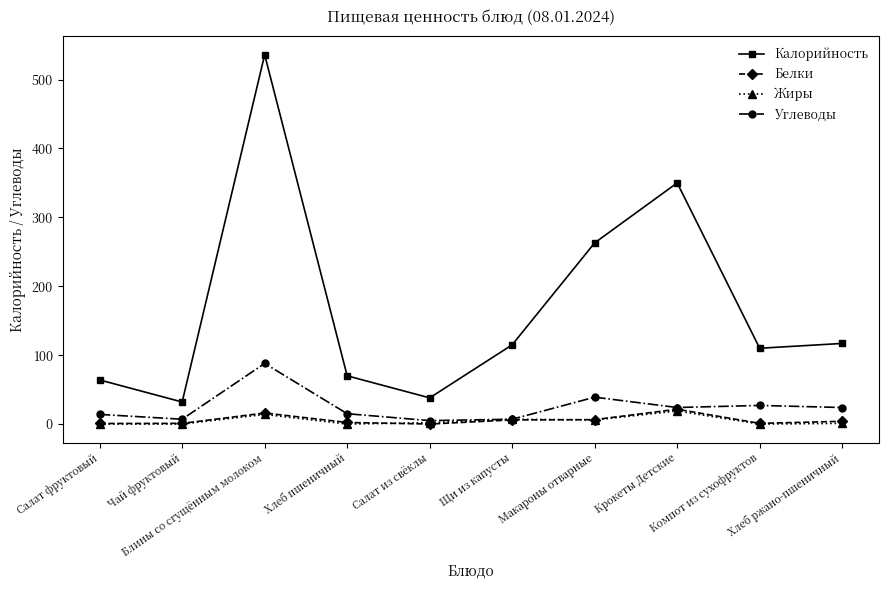

Does the chart display data point markers on the line(s)?

Yes